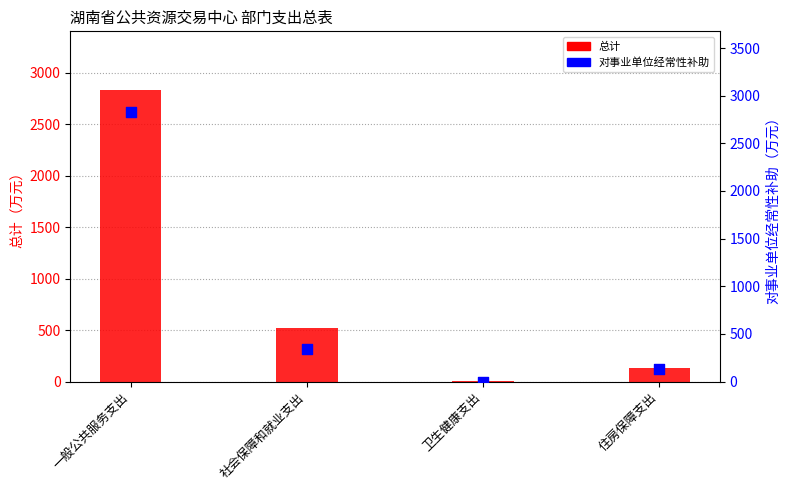

At how many categories does at least one series exceed 2706?

1